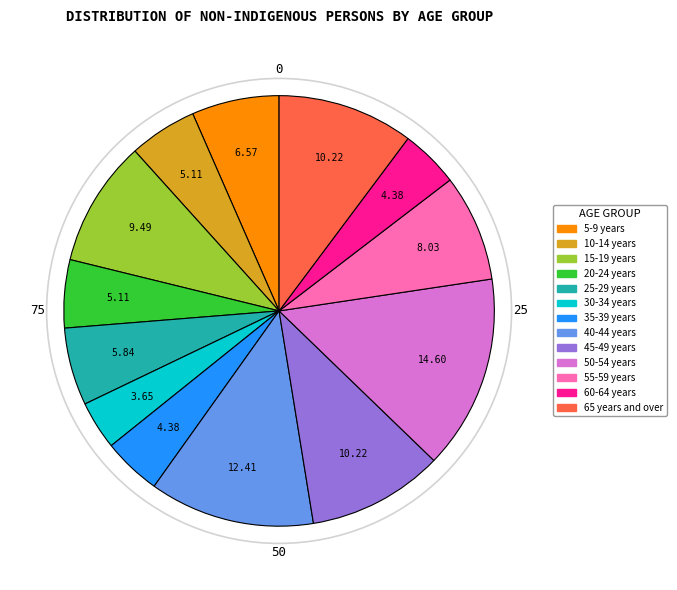

Is there any slice that represents more than half of the pie?

No